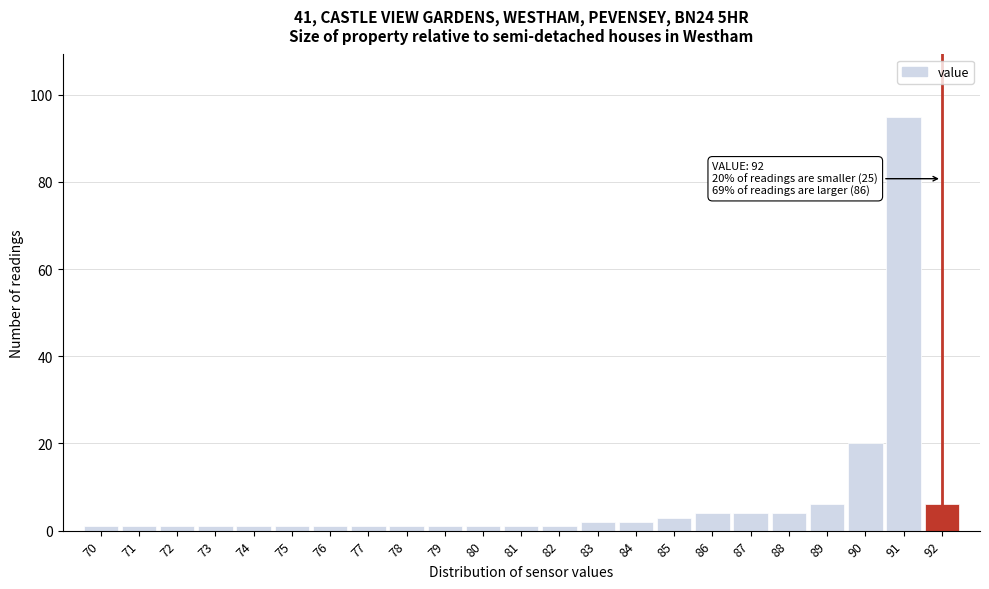

Which range on the x-axis has the tallest bar?

90.5 to 91.5